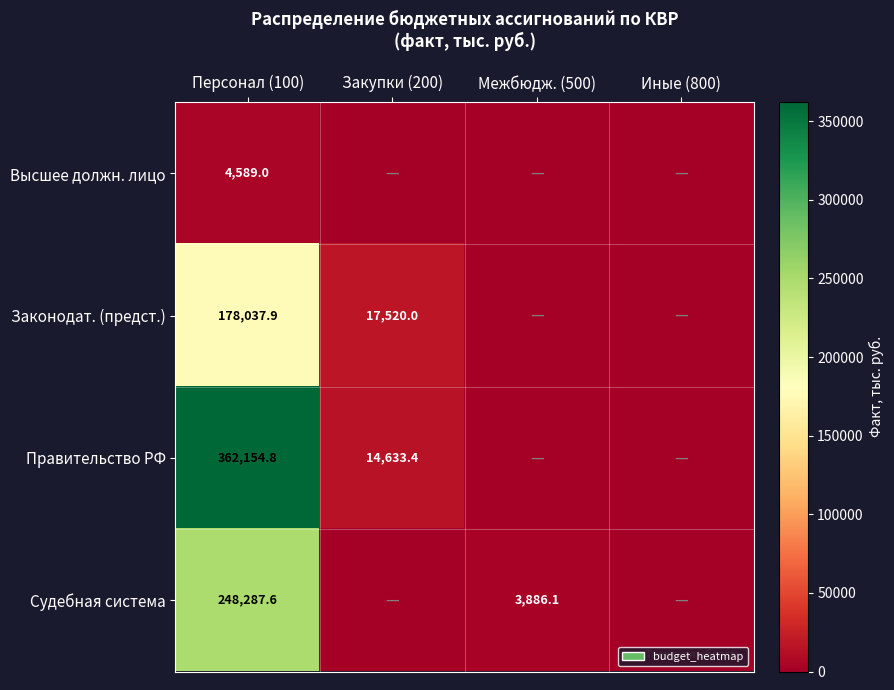

What is the spread (max minus min) of values at Персонал (100)?

357565.8